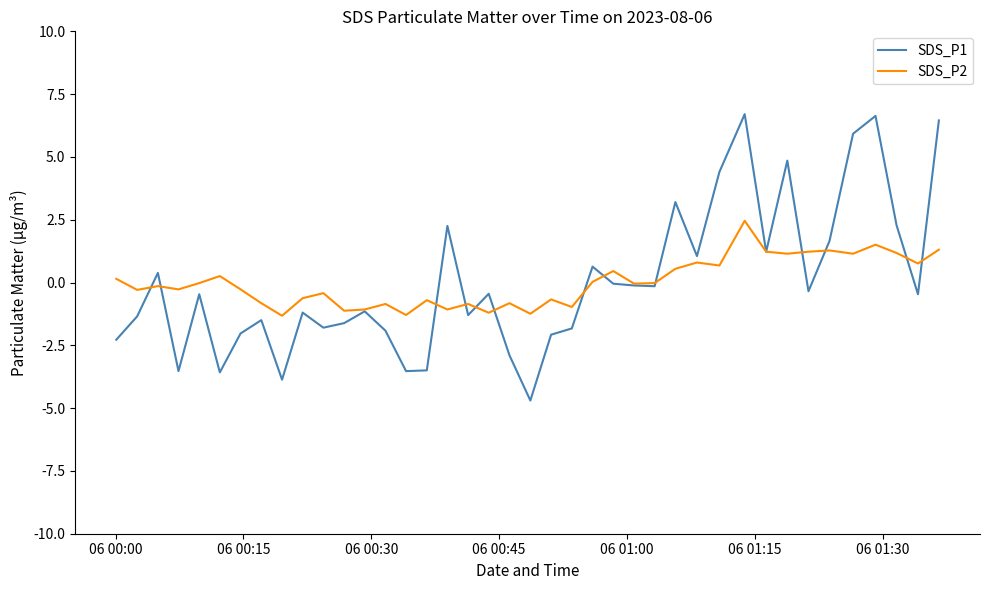

What is the minimum value shown in the chart?

-4.7